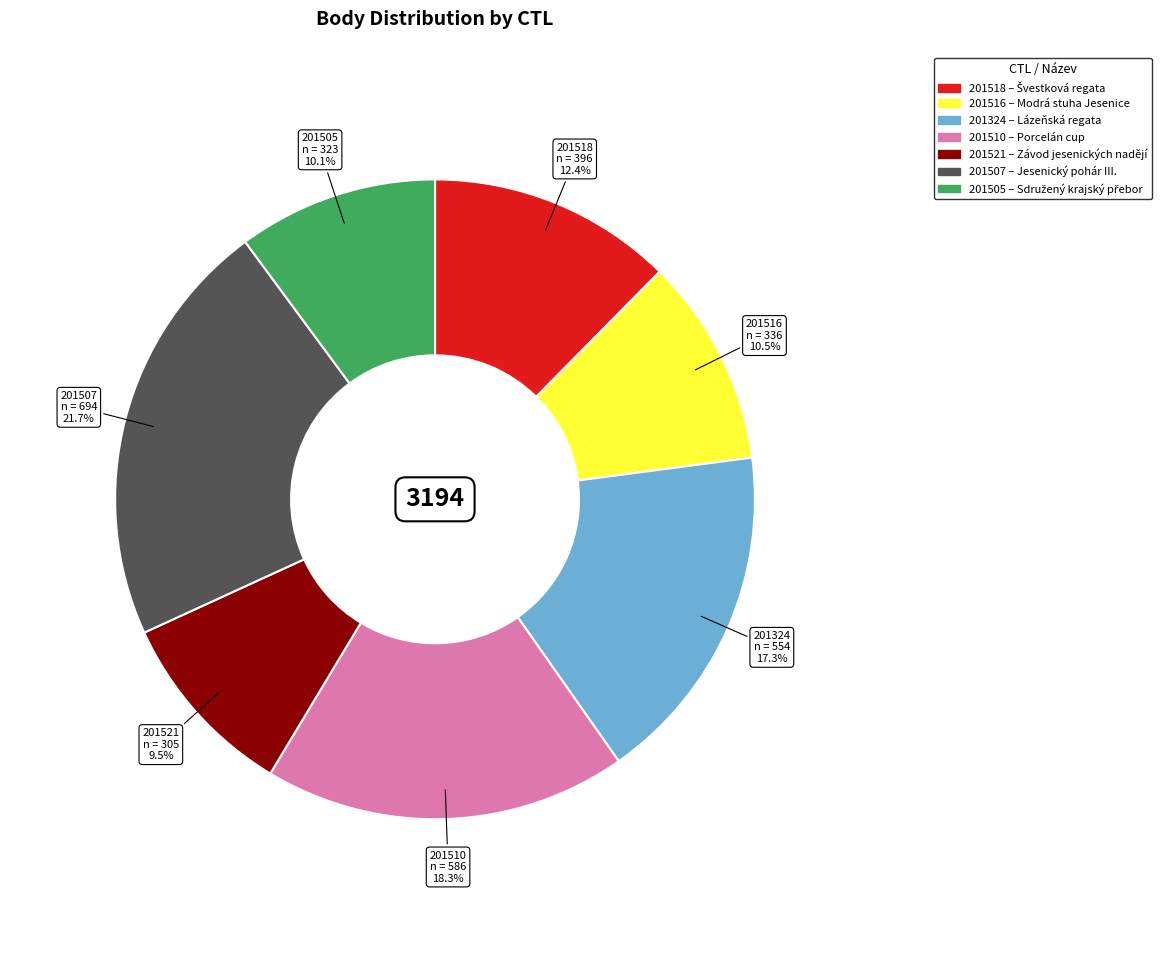

To the nearest percent, what portion does 201518 represent?

12%